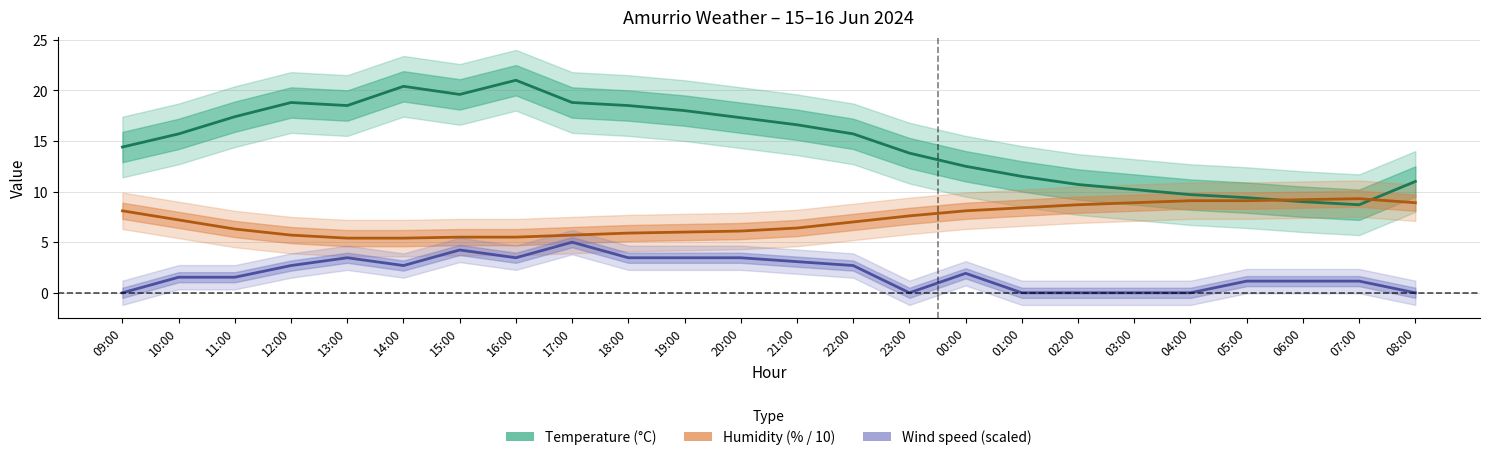

Reading left to right, extract all data points from this chart.

temperature: 14.4	15.7	17.4	18.8	18.5	20.4	19.6	21.0	18.8	18.5	18.0	17.3	16.6	15.7	13.8	12.5	11.5	10.7	10.2	9.7	9.4	9.0	8.7	11.0
humidity: 8.1	7.2	6.3	5.7	5.4	5.4	5.5	5.5	5.7	5.9	6.0	6.1	6.4	7.0	7.6	8.1	8.4	8.7	8.9	9.1	9.1	9.2	9.3	8.9
wind_speed: 0.0	1.5	1.5	2.7	3.5	2.7	4.2	3.5	5.0	3.5	3.5	3.5	3.1	2.7	0.0	1.9	0.0	0.0	0.0	0.0	1.2	1.2	1.2	0.0